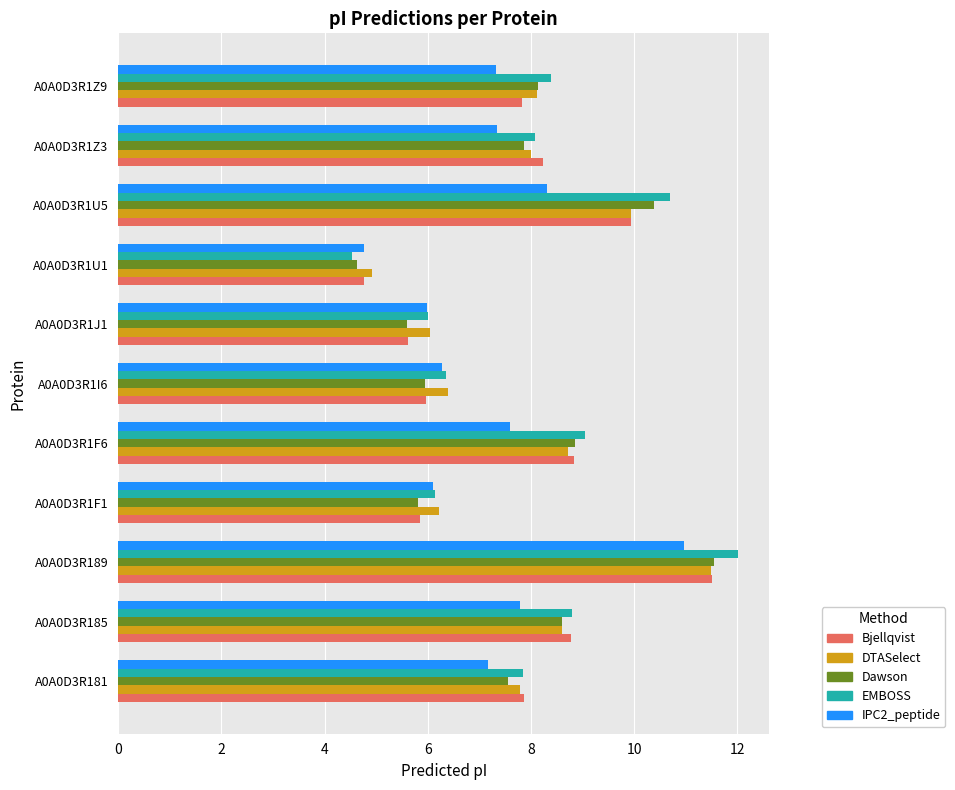

Which category has the highest value in the Dawson series?

A0A0D3R189